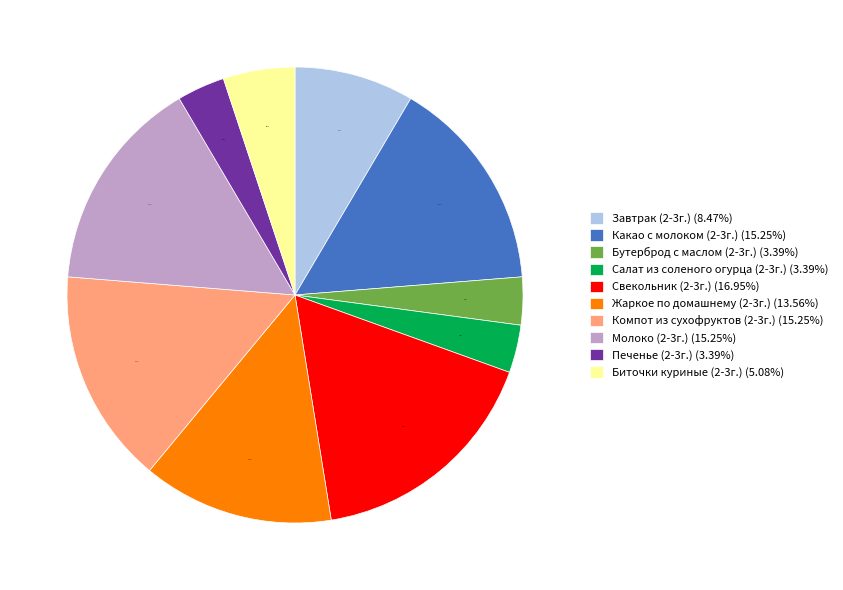

Is there a majority slice in this chart?

No